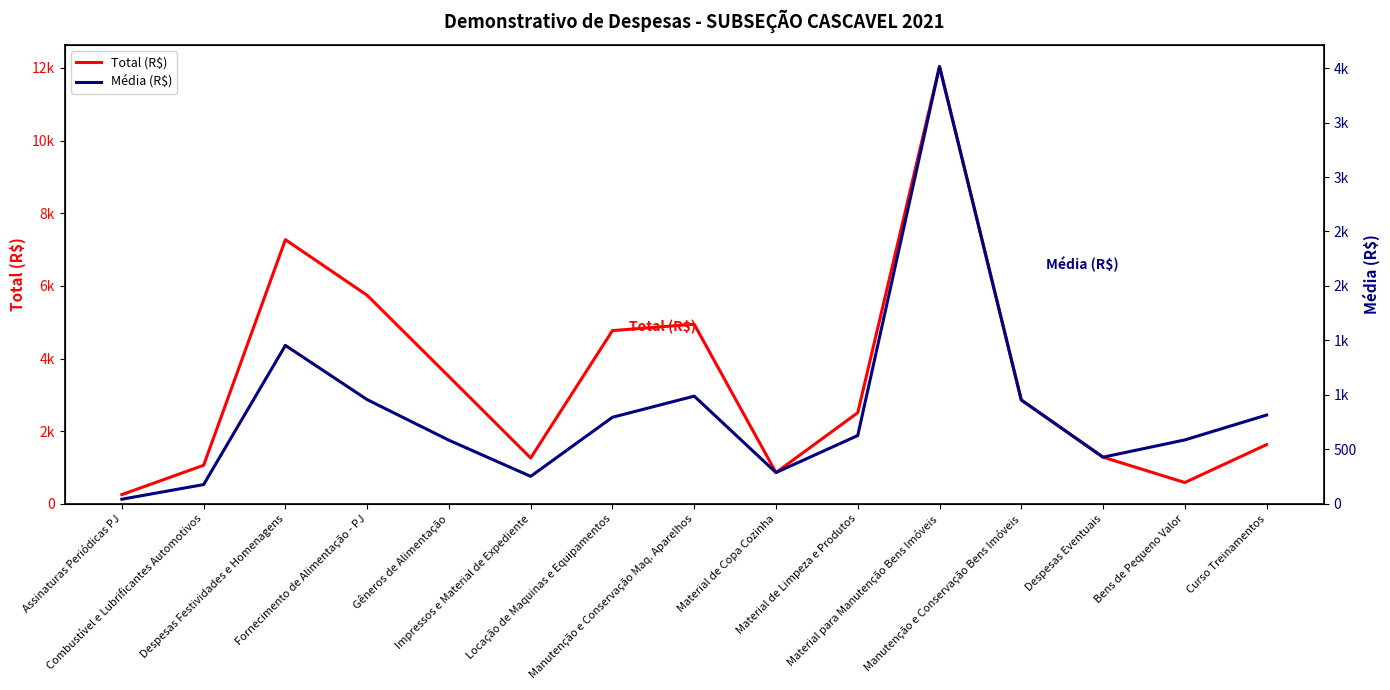

Reading left to right, extract all data points from this chart.

Total (R$): 255.0	1061.5	7270.5	5739.7	3504.0	1261.7	4767.9	4943.8	861.4	2507.9	12040.4	2859.7	1284.7	586.7	1630.0
Média (R$): 42.5	176.9	1454.1	956.6	584.0	252.3	794.7	988.8	287.1	627.0	4013.5	953.2	428.2	586.7	815.0